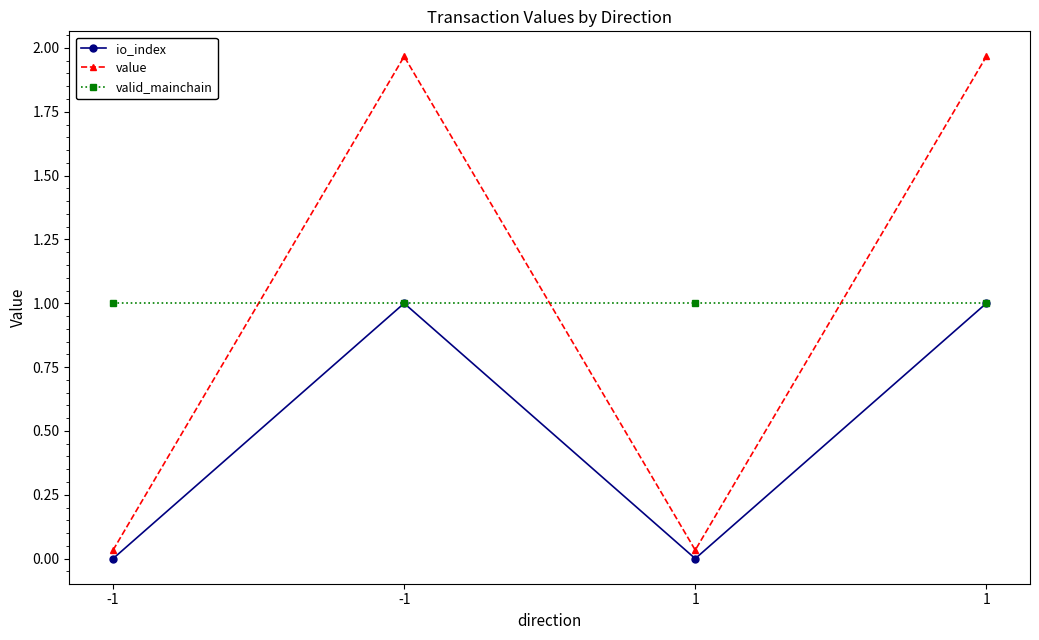

Reading left to right, list all the values displayed in this chart.

io_index: -1=0.0	-1=1.0	1=0.0	1=1.0
value: -1=0.0	-1=2.0	1=0.0	1=2.0
valid_mainchain: -1=1.0	-1=1.0	1=1.0	1=1.0